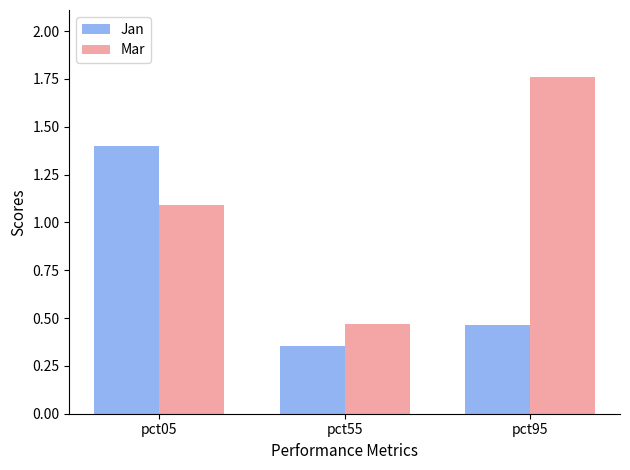

What is the total value across all series at pct05?

2.5